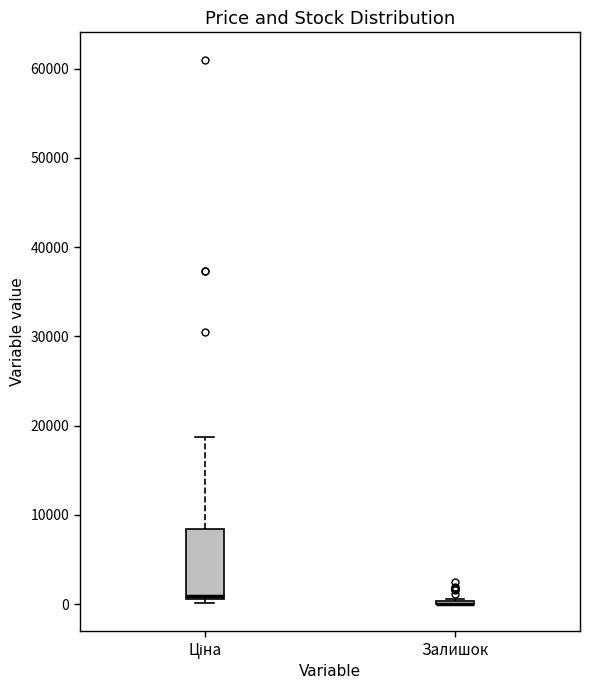

Reading left to right, transcribe this box plot: for each box, give where its median line is, the range the box spans, and where its two whiskers end, as read against the y-axis. The values are not printed on the chart, so give them approximately, as read against the axis.

Ціна: median 1000 (just above the box's lower edge), box 1000 to 8000, whiskers 0 to 19000
Залишок: box collapsed to a line at 0, whiskers 0 to 1000